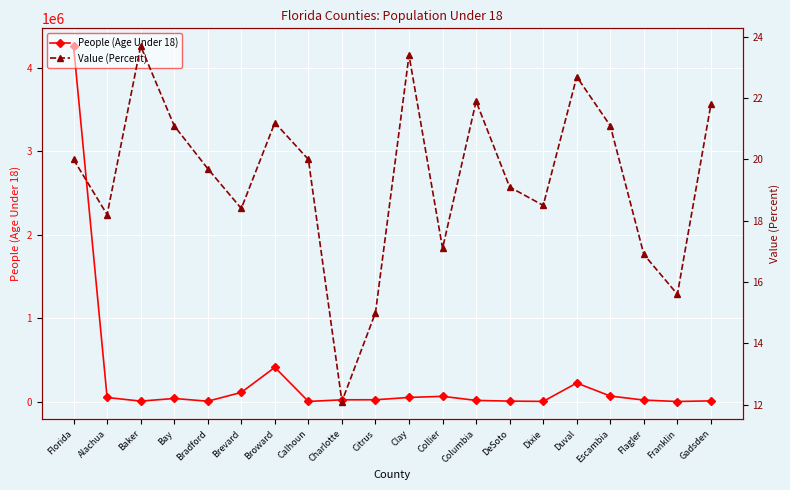

Which series has the largest total across all categories?

People (Age Under 18)